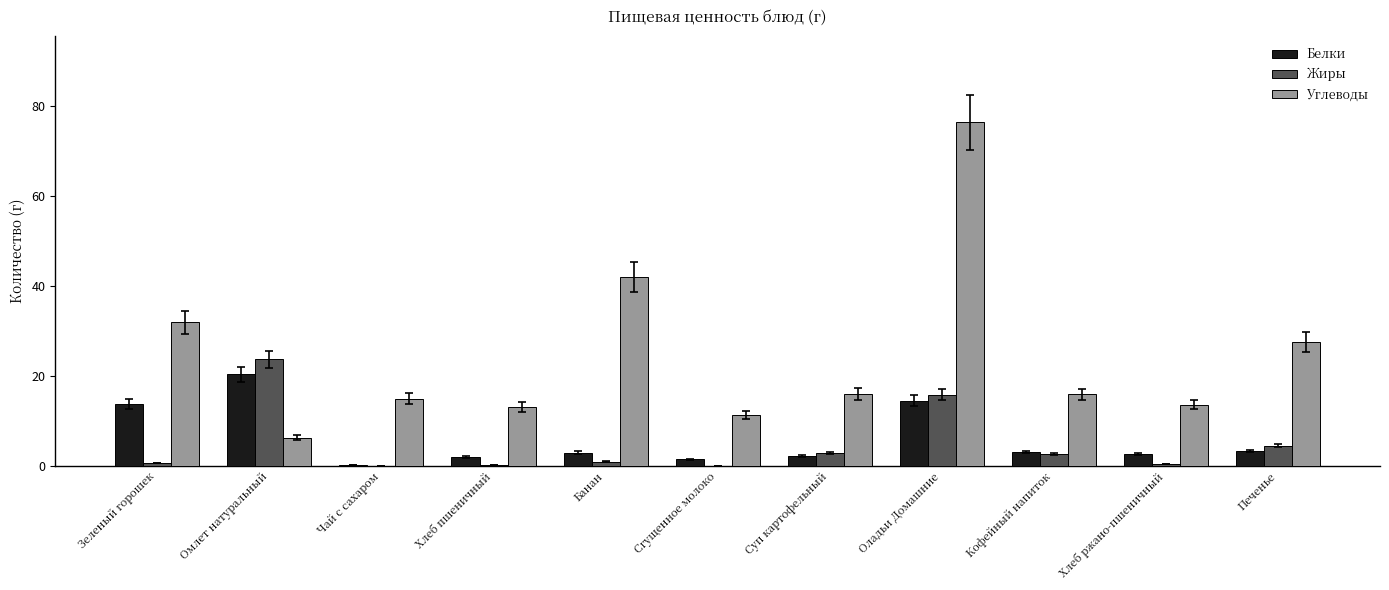

What is the sum of all Белки values?

66.9